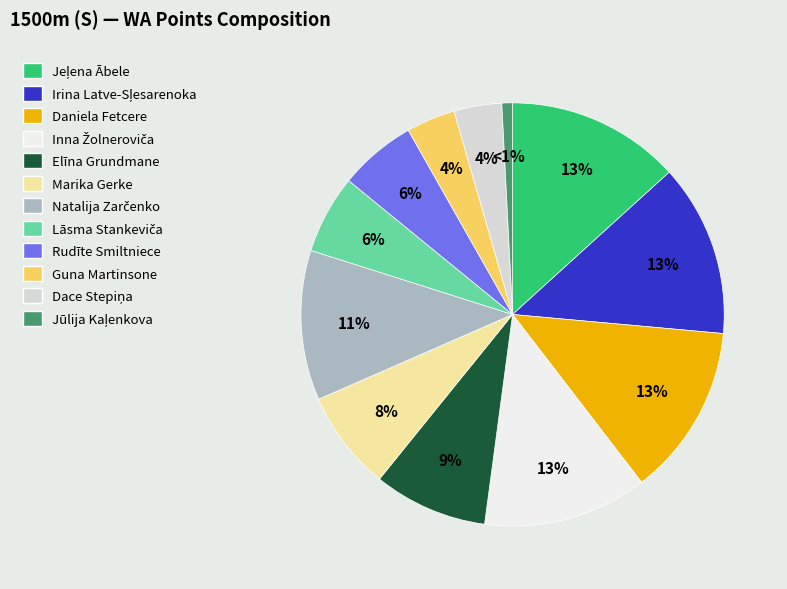

Is there any slice that represents more than half of the pie?

No